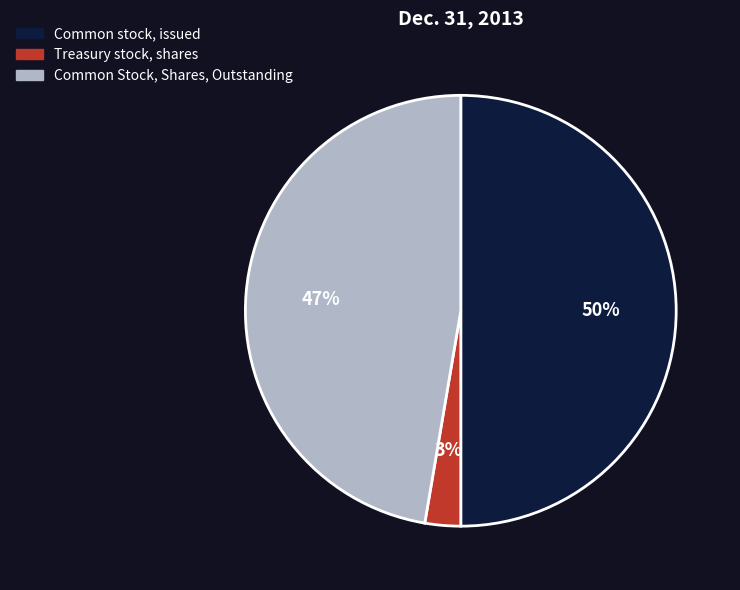

True or false: Common Stock, Shares, Outstanding accounts for 47% of the total.

True